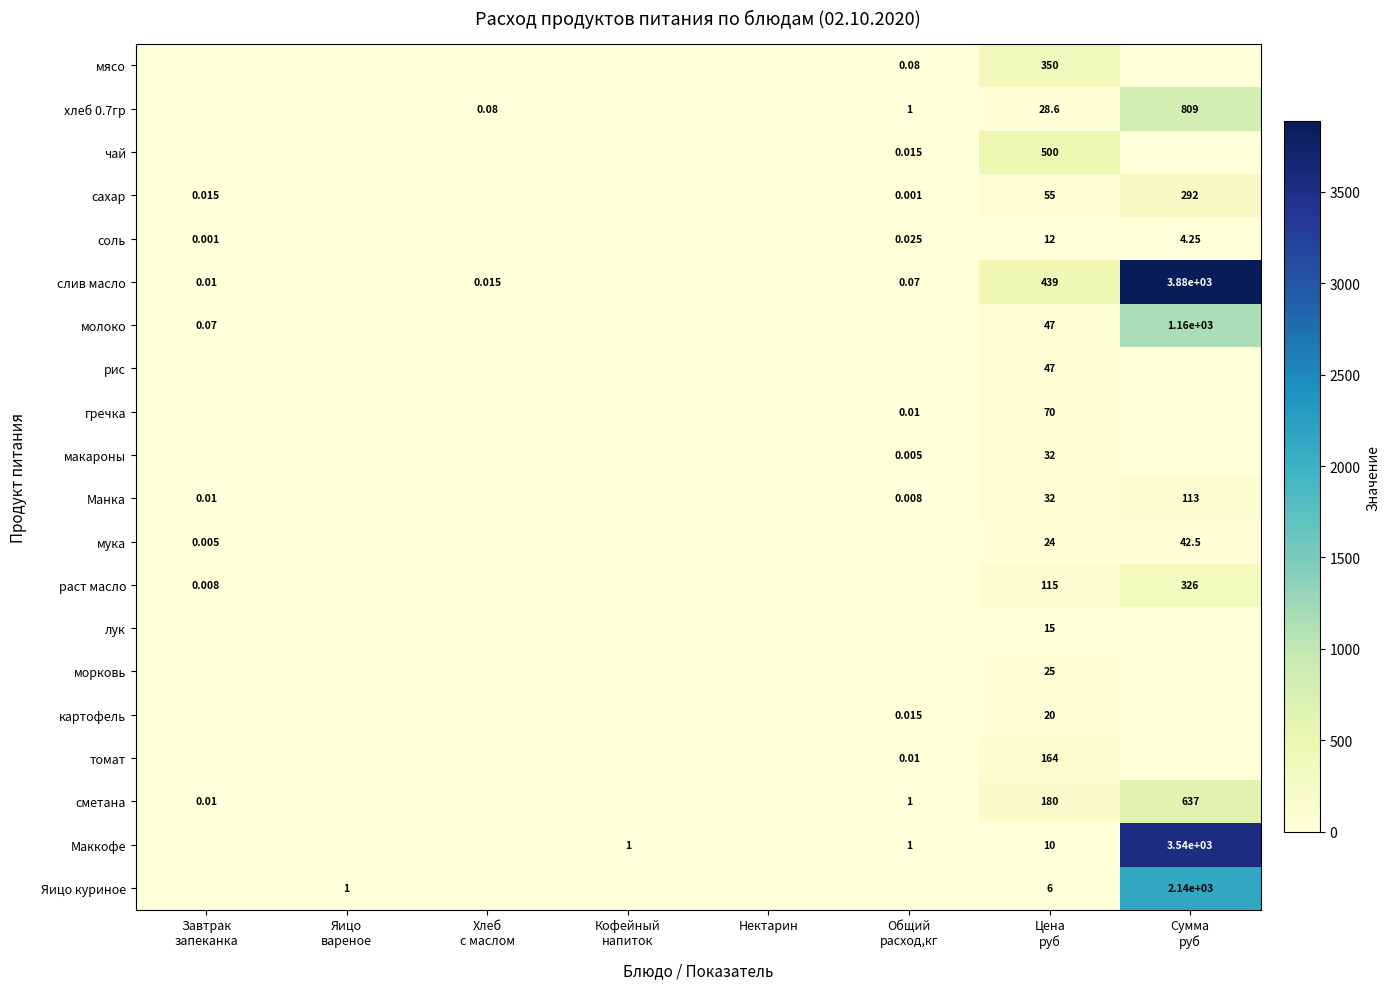

At which category is the sum across all series the highest?

Сумма
руб